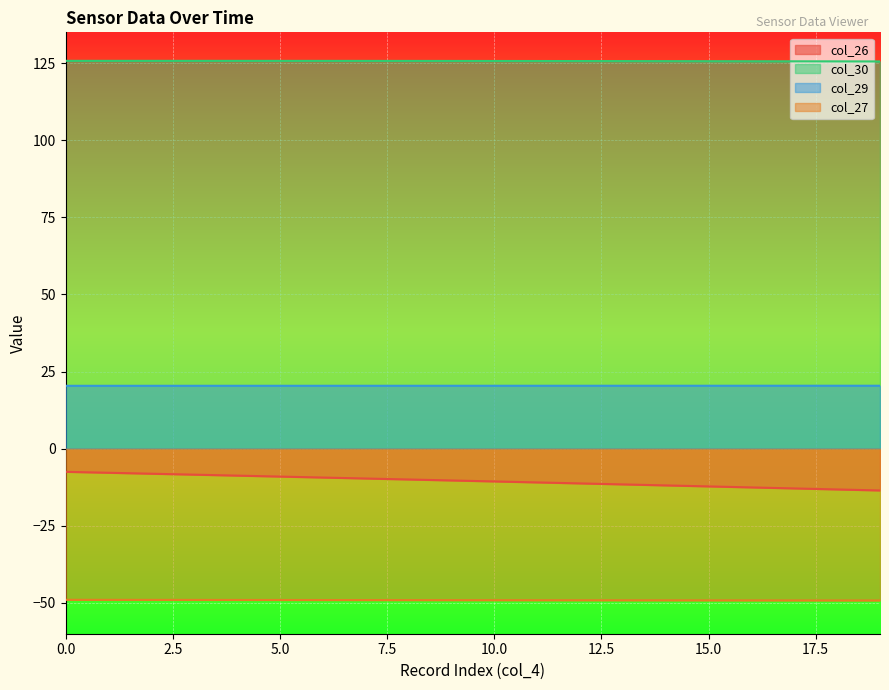

How many col_29 values are between 20 and 21?

20